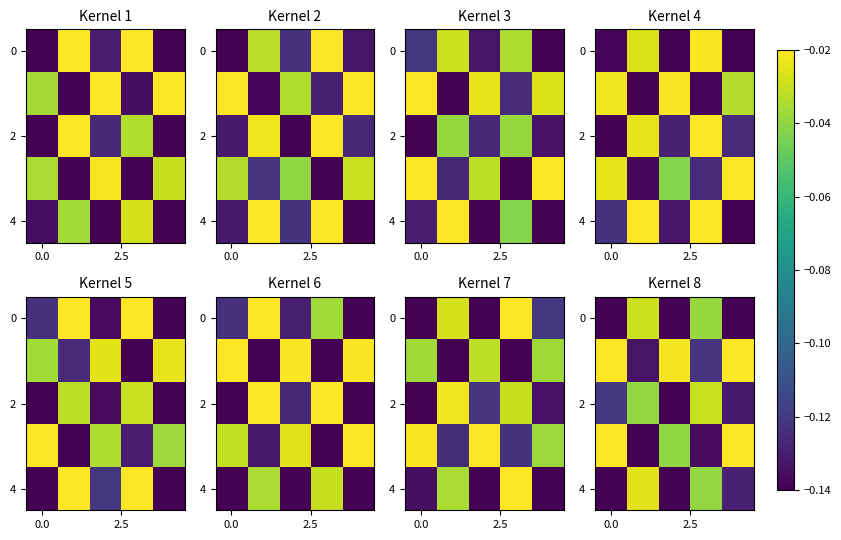

What is the difference between the second highest and minimum values in the row_4 series?

0.1